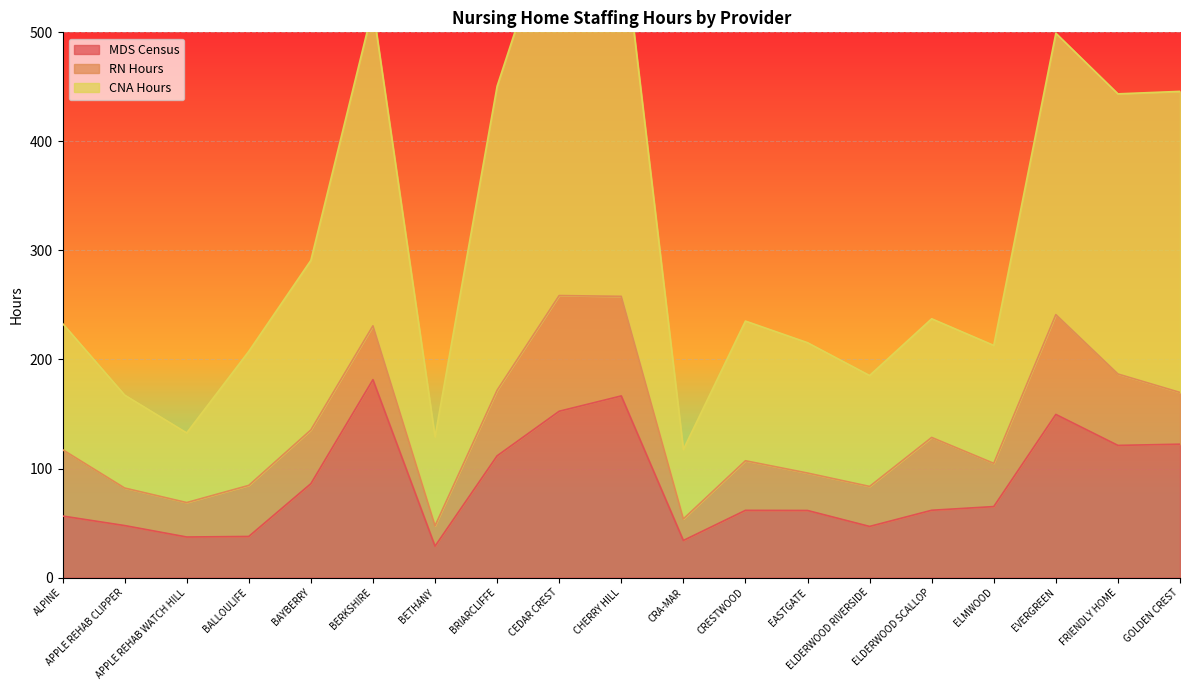

The MDS Census series shows 103.3 at ELMWOOD. True or false?

False